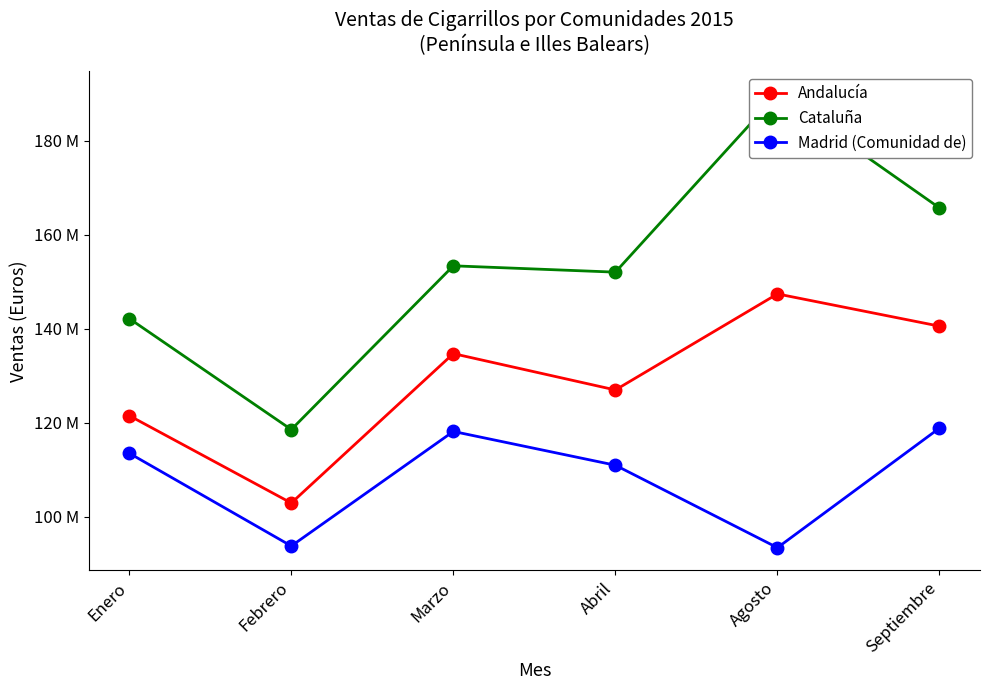

What is the sum of all Andalucía values?

774076473